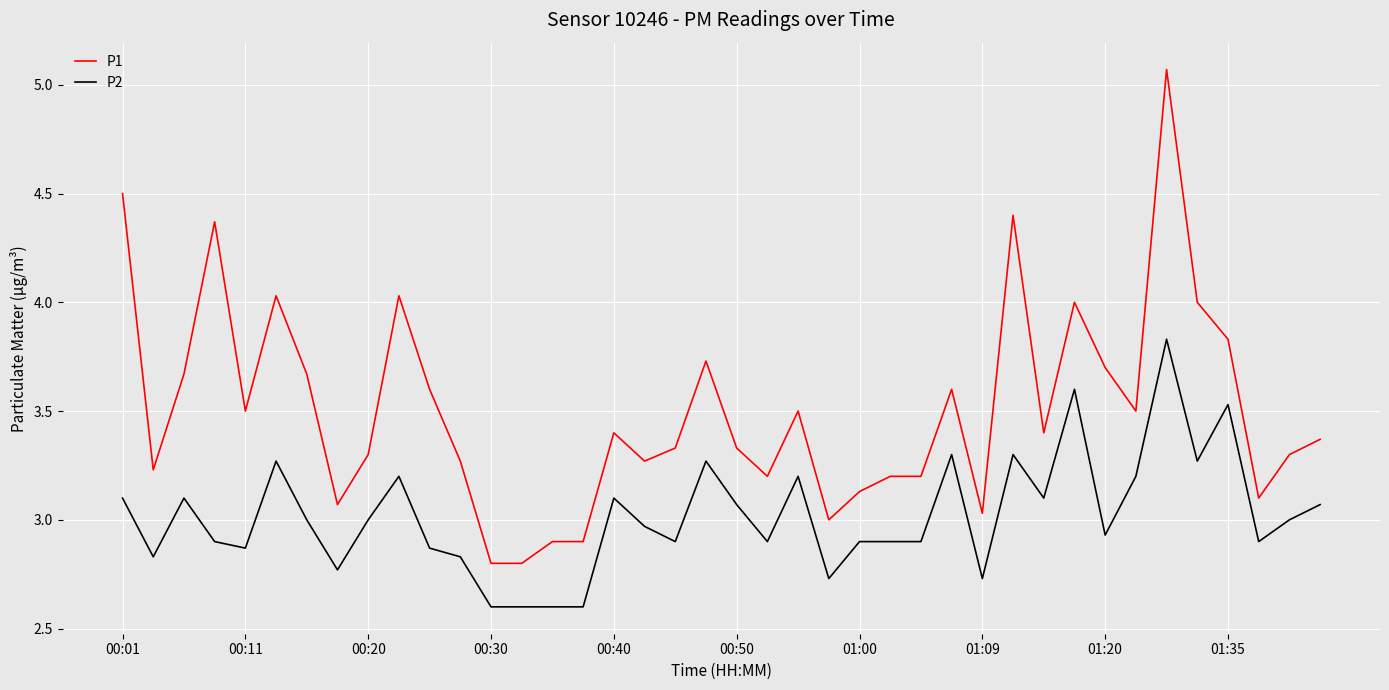

What is the difference between the maximum and minimum values in the P1 series?

2.3